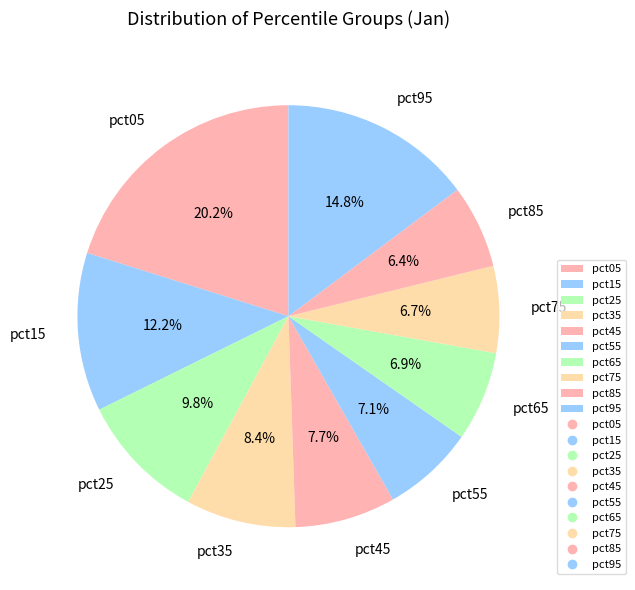

Which category has the biggest portion of the pie?

pct05